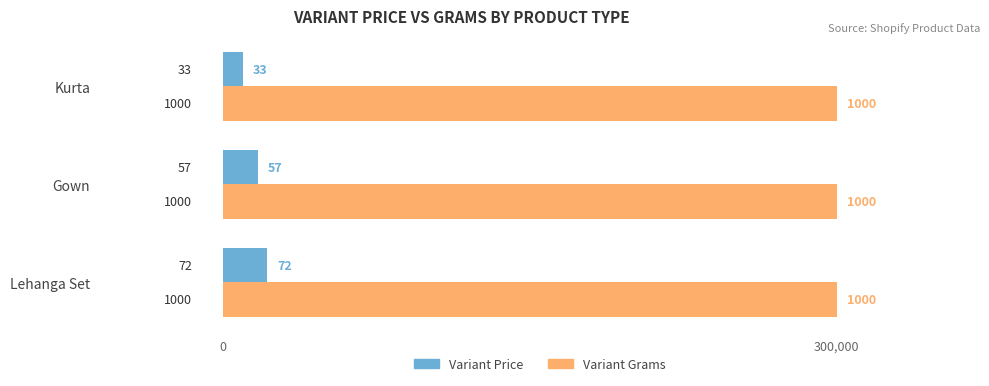

Which series has the widest spread of values?

Variant Price